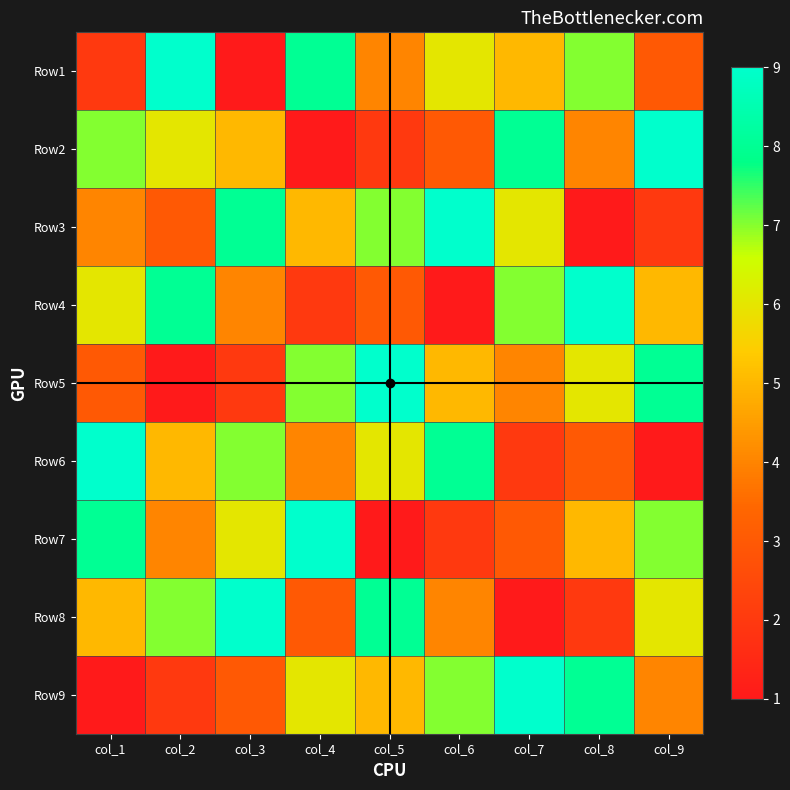

At col_4, list the series in order from largest to smallest.

Row7, Row1, Row5, Row9, Row3, Row6, Row8, Row4, Row2